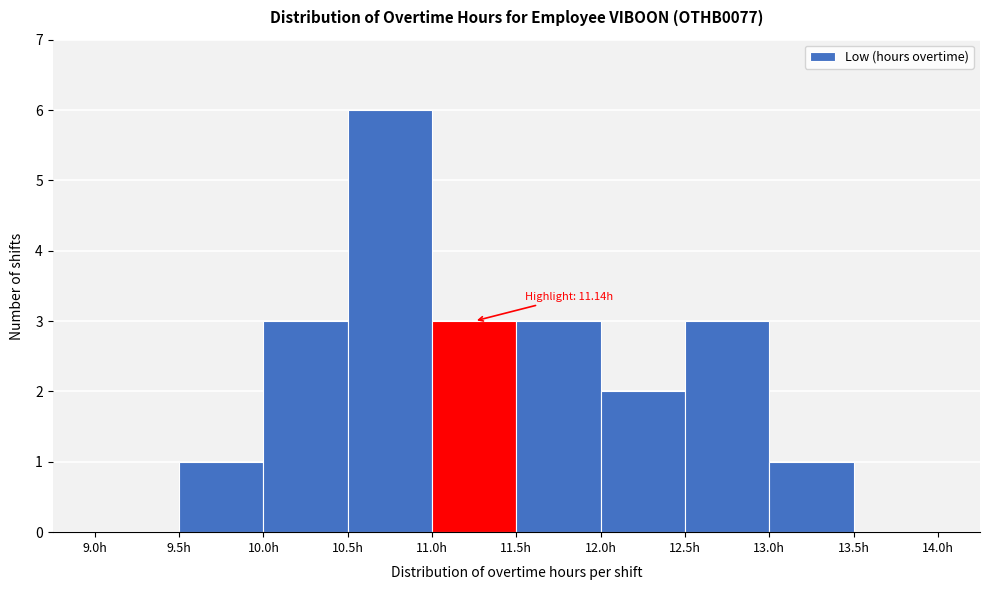

Which range on the x-axis has the tallest bar?

10.5 to 11.0